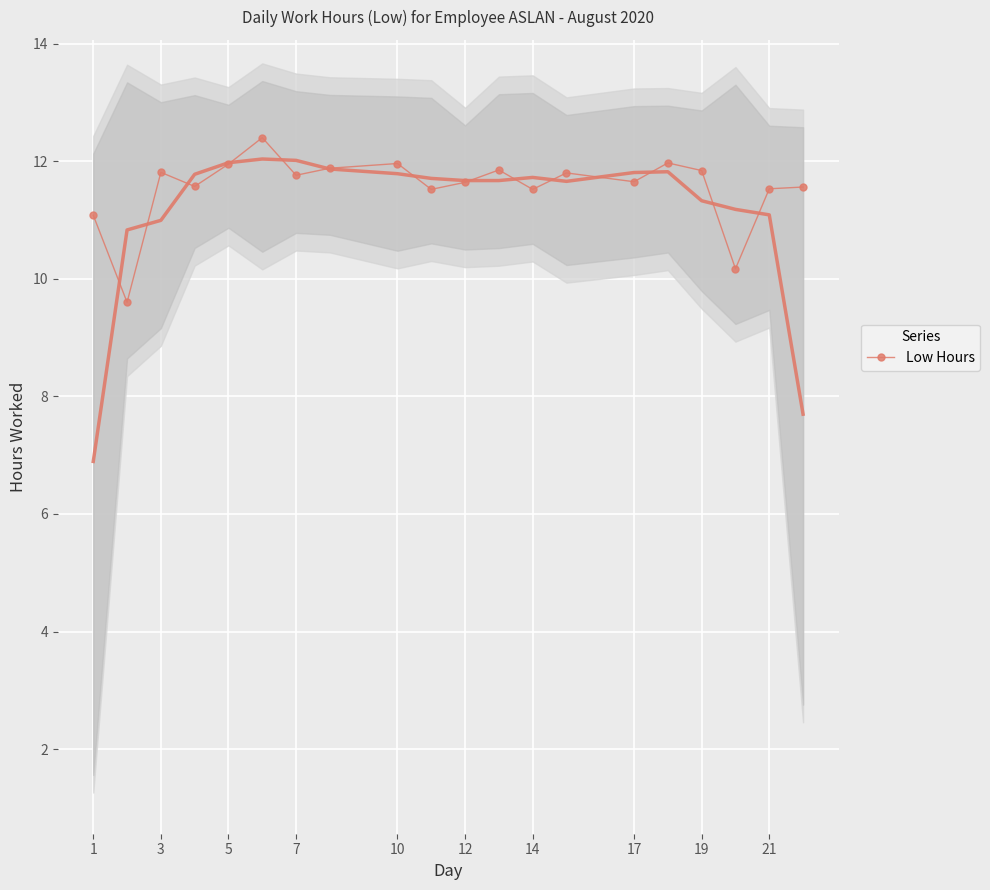

The value of Low Hours at 7 is 3.0. True or false?

False